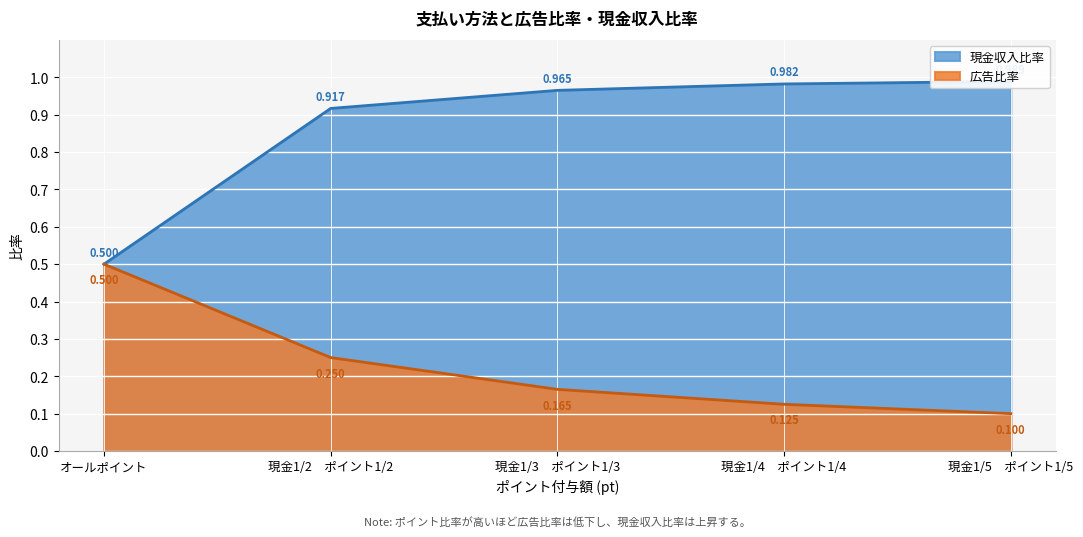

What is the average value of the 現金収入比率 series?

0.9